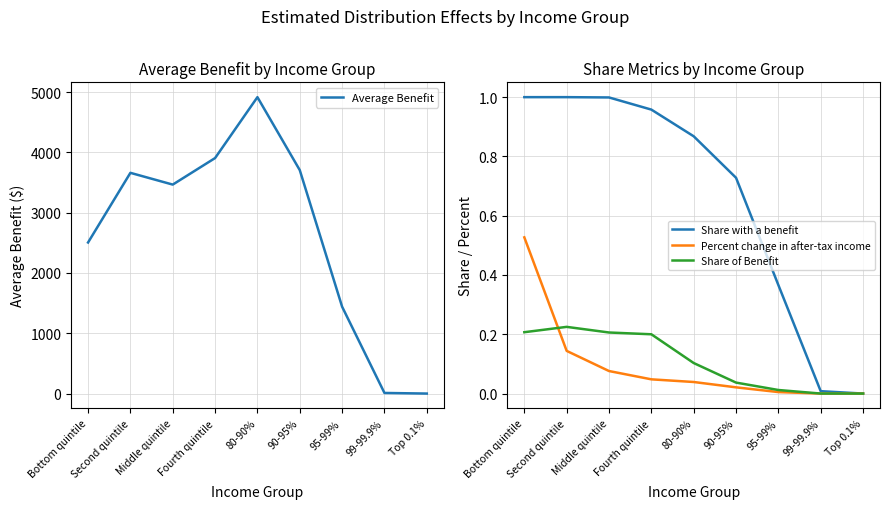

Reading left to right, what are all the values shown in this chart?

Average Benefit: 2505.0	3660.0	3465.0	3905.0	4915.0	3705.0	1440.0	10.0	0.0
Share with a benefit: 1.0	1.0	1.0	1.0	0.9	0.7	0.4	0.0	0.0
Percent change in after-tax income: 0.5	0.1	0.1	0.0	0.0	0.0	0.0	0.0	0.0
Share of Benefit: 0.2	0.2	0.2	0.2	0.1	0.0	0.0	0.0	0.0